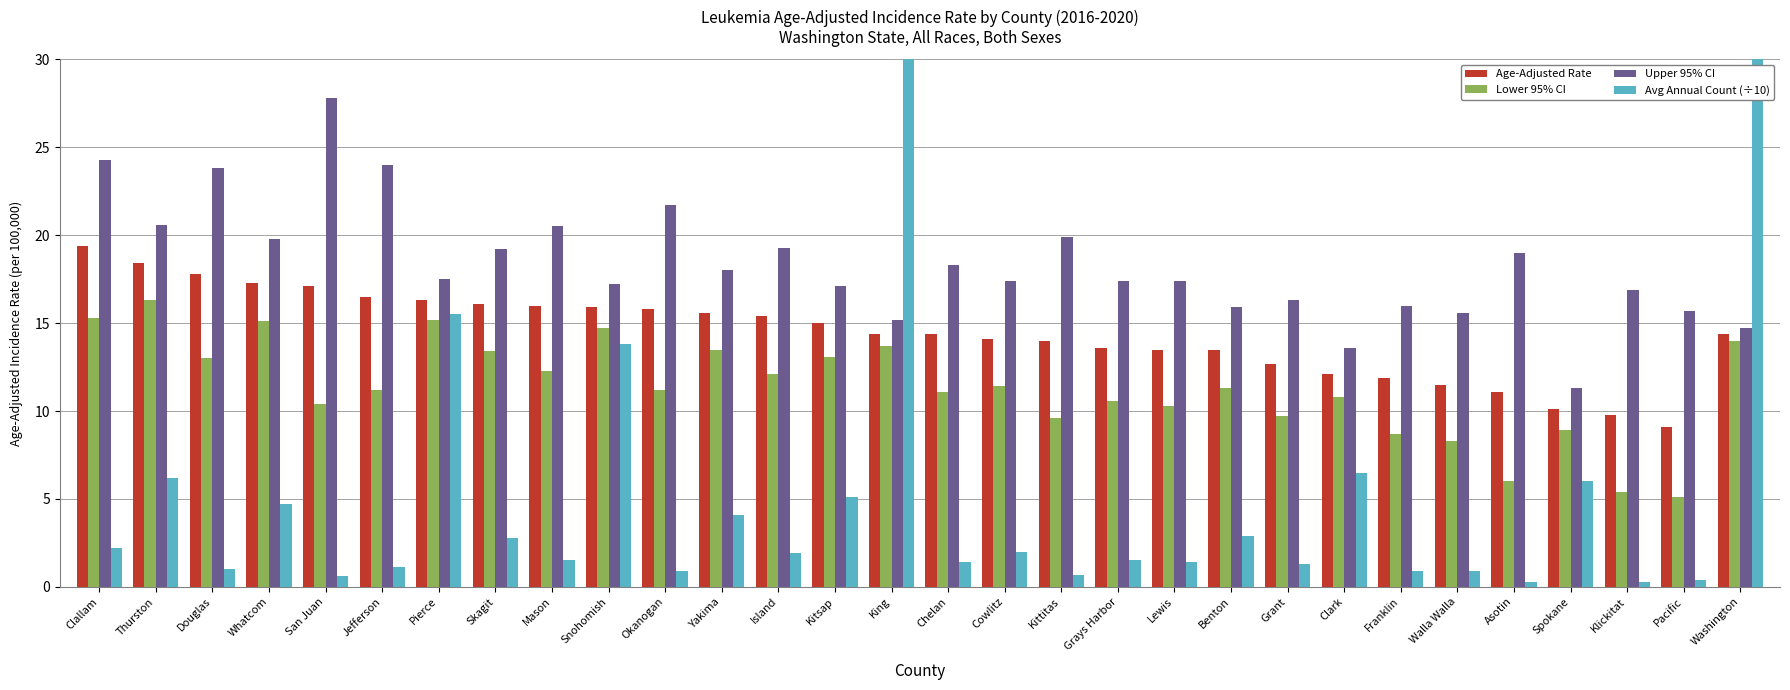

List the series in order of their peak value, lowest first.

Lower 95% CI, Age-Adjusted Rate, Upper 95% CI, Avg Annual Count (÷10)